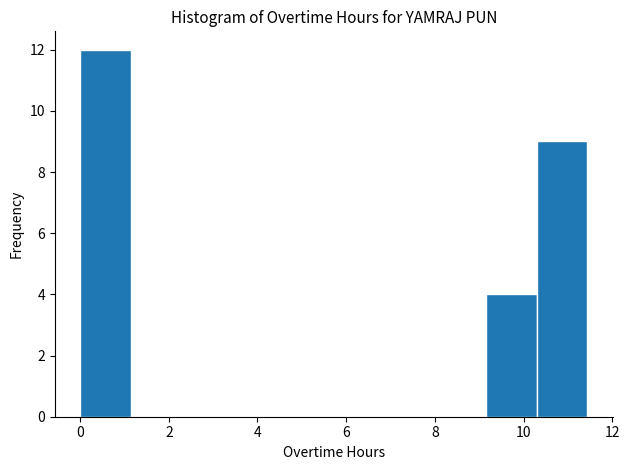

How tall is the bar that spans 9.2 to 10.2 on the x-axis? Neither the bar edges nor the heights are printed on the chart, so give them approximately, as read against the axes.

4